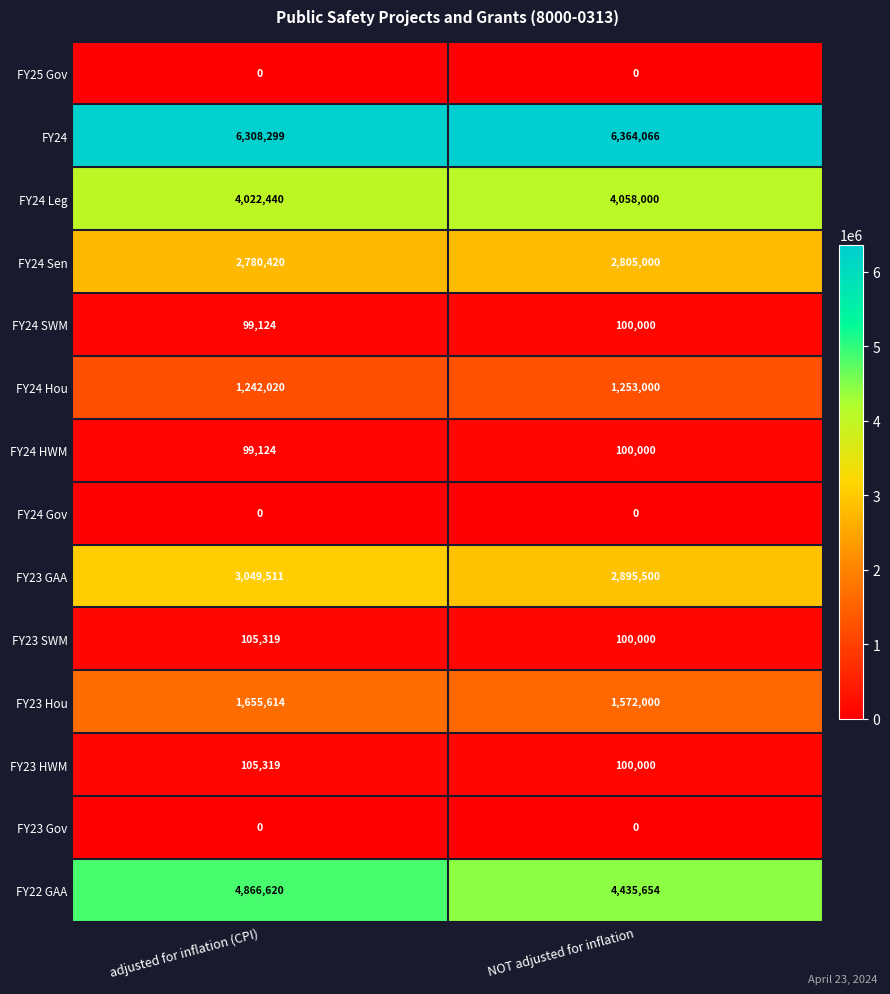

Reading right to left, what are all the values shown in this chart?

FY25 Gov: NOT adjusted for inflation=0	adjusted for inflation (CPI)=0
FY24: NOT adjusted for inflation=6364066	adjusted for inflation (CPI)=6308299
FY24 Leg: NOT adjusted for inflation=4058000	adjusted for inflation (CPI)=4022440
FY24 Sen: NOT adjusted for inflation=2805000	adjusted for inflation (CPI)=2780420
FY24 SWM: NOT adjusted for inflation=100000	adjusted for inflation (CPI)=99124
FY24 Hou: NOT adjusted for inflation=1253000	adjusted for inflation (CPI)=1242020
FY24 HWM: NOT adjusted for inflation=100000	adjusted for inflation (CPI)=99124
FY24 Gov: NOT adjusted for inflation=0	adjusted for inflation (CPI)=0
FY23 GAA: NOT adjusted for inflation=2895500	adjusted for inflation (CPI)=3049511
FY23 SWM: NOT adjusted for inflation=100000	adjusted for inflation (CPI)=105319
FY23 Hou: NOT adjusted for inflation=1572000	adjusted for inflation (CPI)=1655614
FY23 HWM: NOT adjusted for inflation=100000	adjusted for inflation (CPI)=105319
FY23 Gov: NOT adjusted for inflation=0	adjusted for inflation (CPI)=0
FY22 GAA: NOT adjusted for inflation=4435654	adjusted for inflation (CPI)=4866620